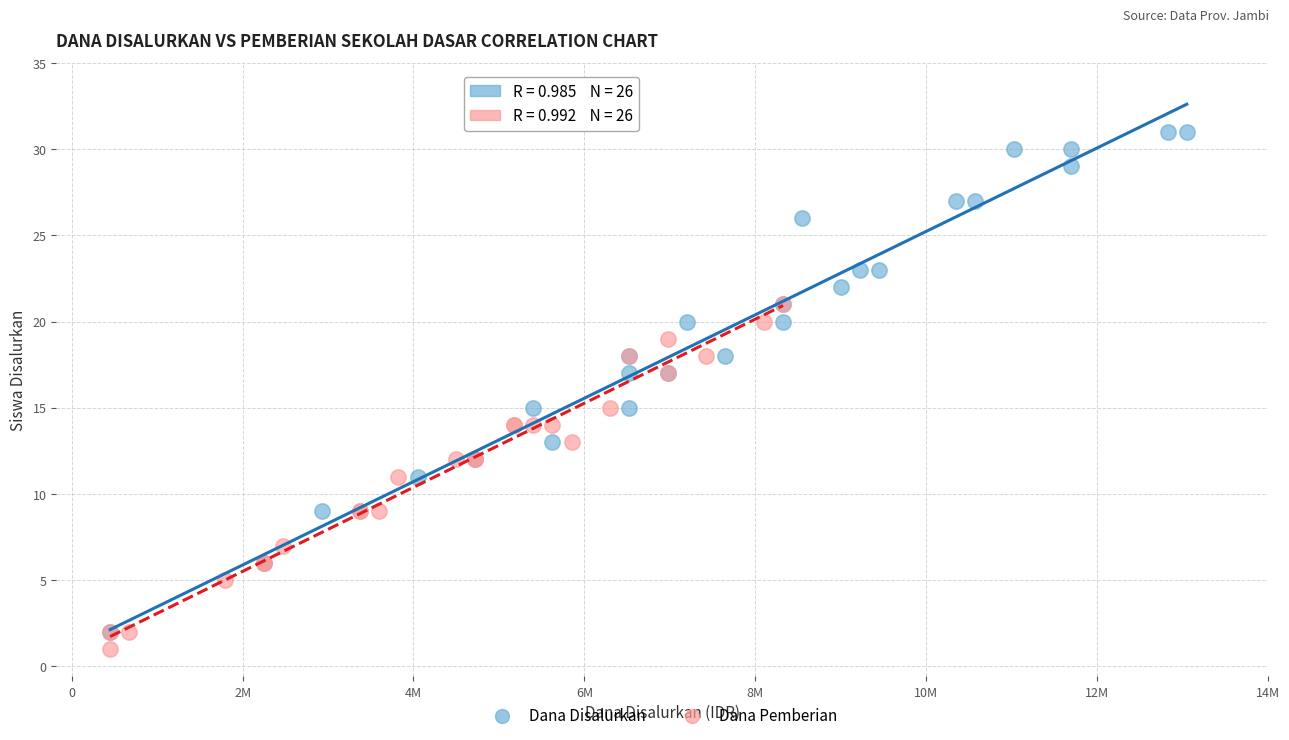

Which series has the largest Y range (max minus min)?

Dana Disalurkan